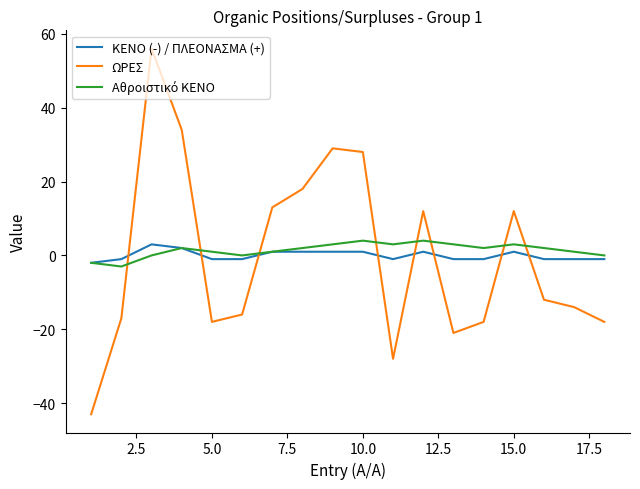

What is the maximum value for ΚΕΝΟ (-) / ΠΛΕΟΝΑΣΜΑ (+)?

3